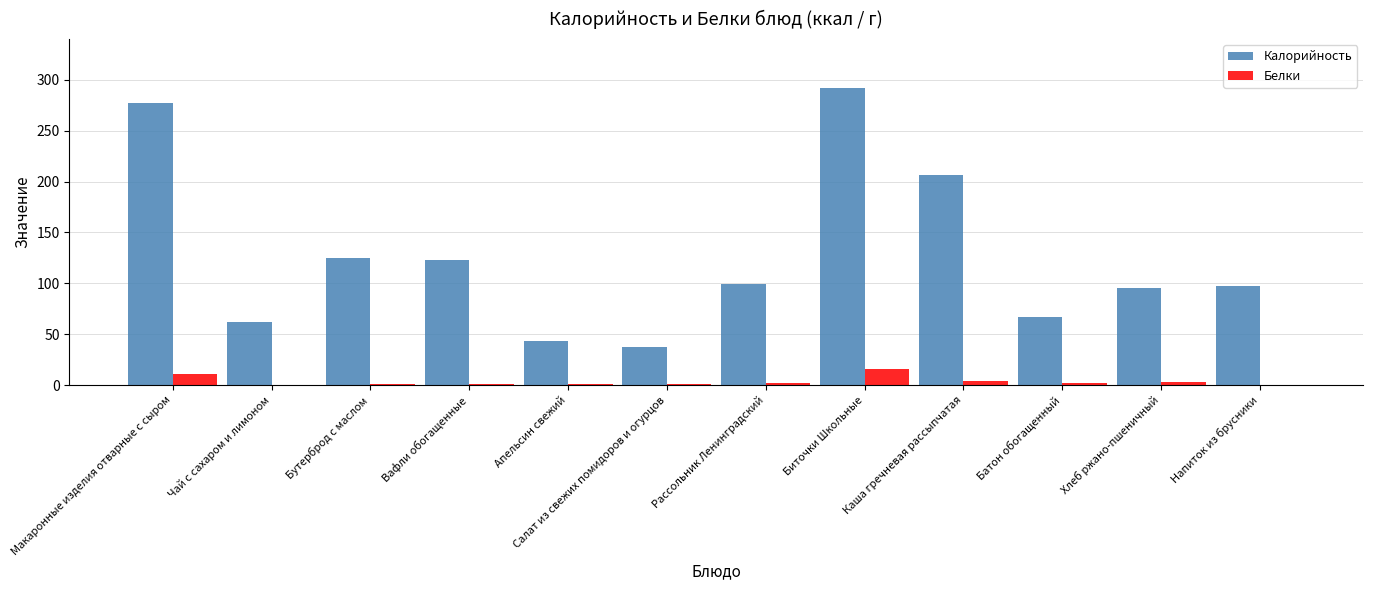

What is the sum of all Калорийность values?

1524.0